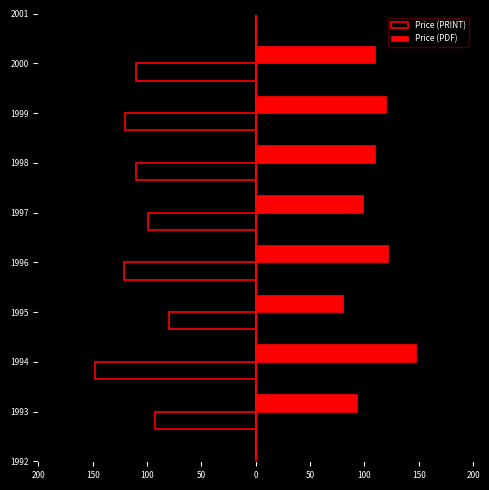

What are all the series names shown in the legend?

Price (PRINT), Price (PDF)